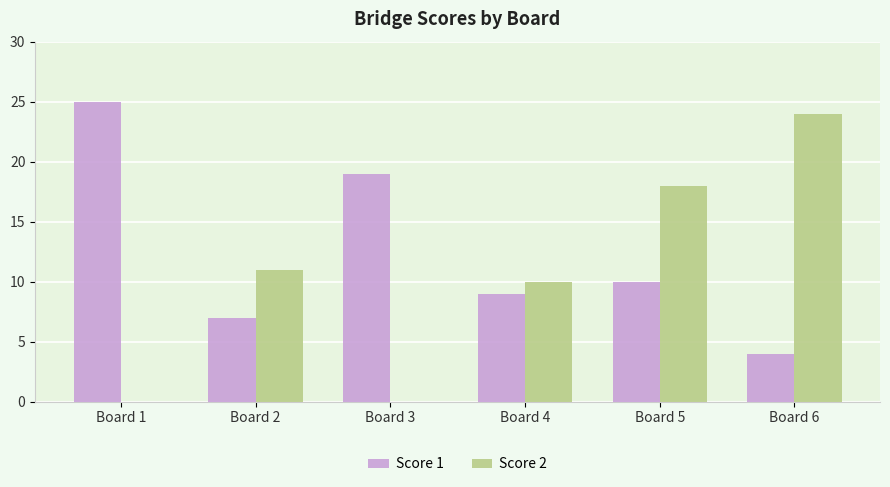

What is the sum of the Score 1 values at Board 3 and Board 4?

28